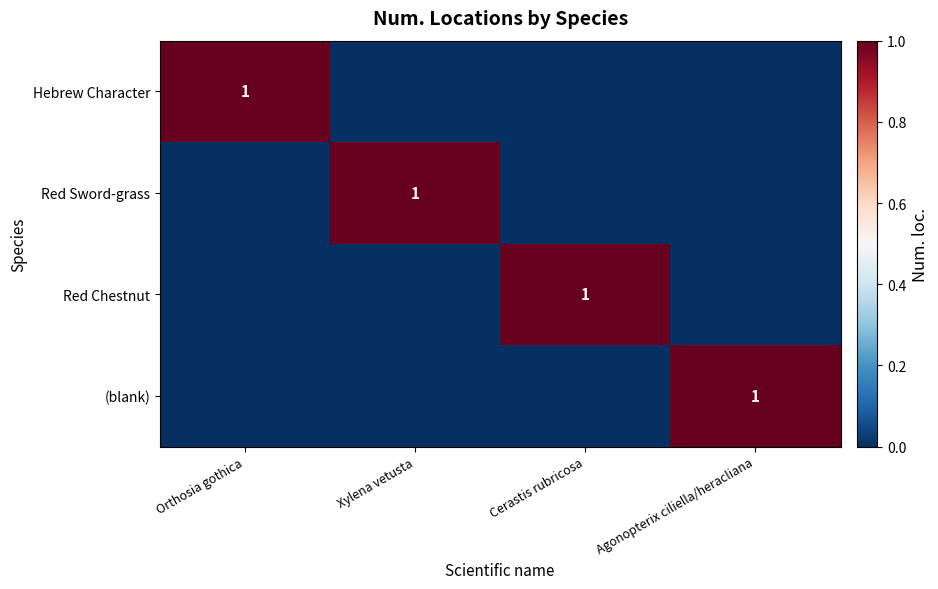

Which series has the largest total across all categories?

Hebrew Character